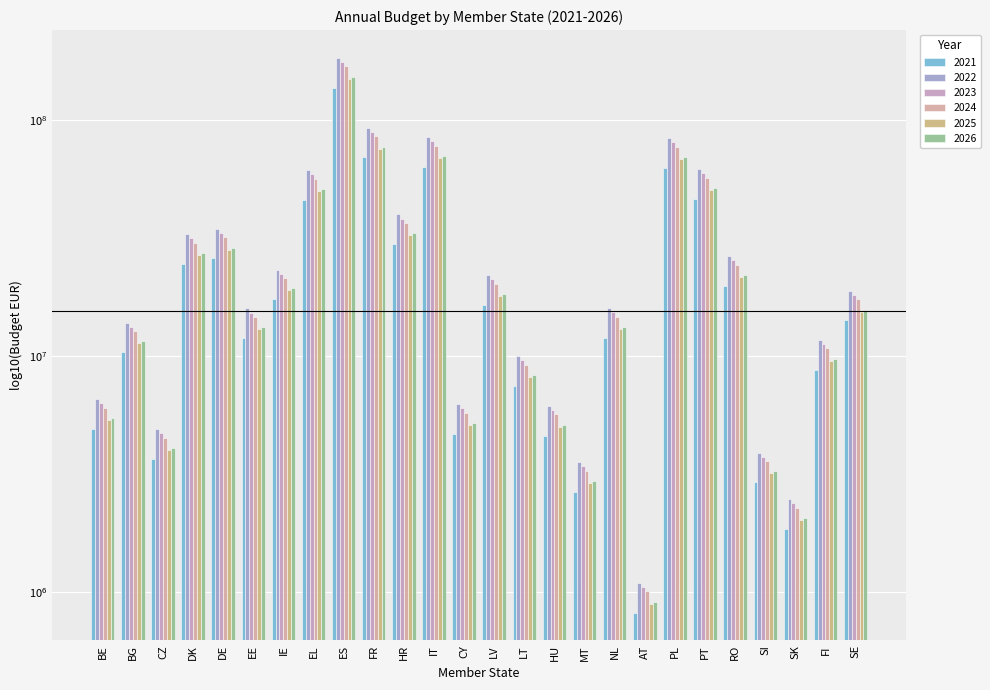

At which category is the sum across all series the highest?

ES